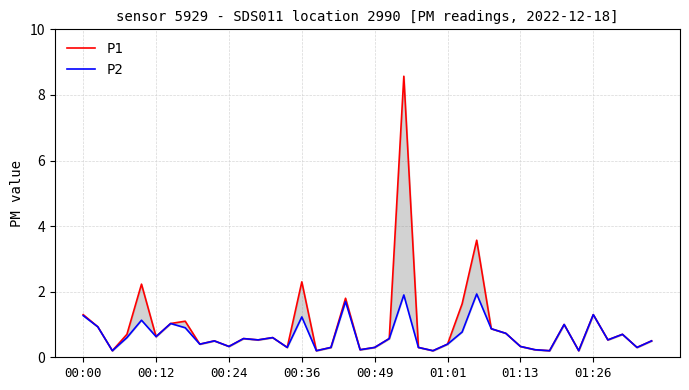

What is the difference between the P2 values at 10 and 22?

1.6